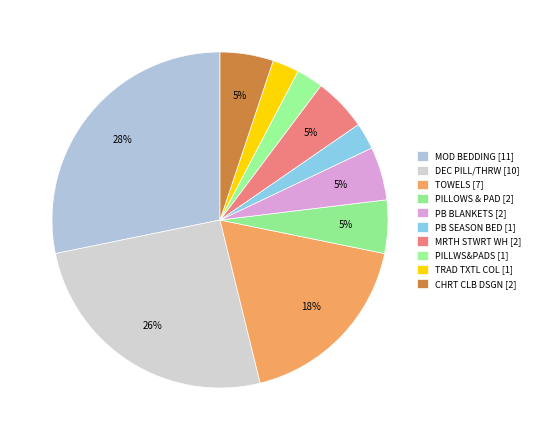

To the nearest percent, what is the average slice percentage?

10%